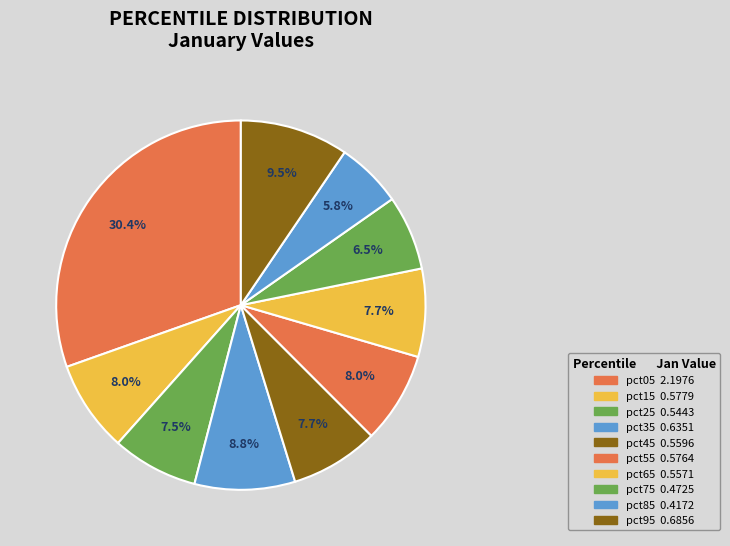

True or false: pct95 accounts for 9% of the total.

True